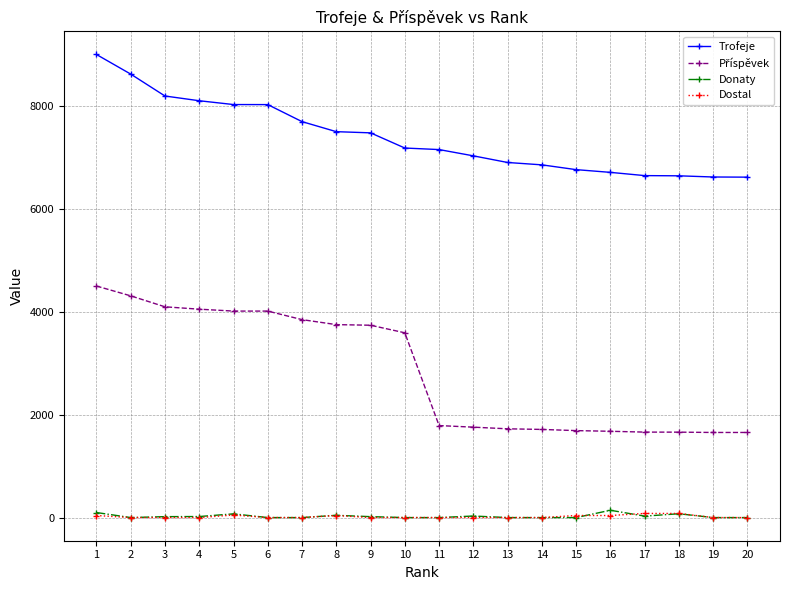

The value of Dostal at 7 is 0. True or false?

True